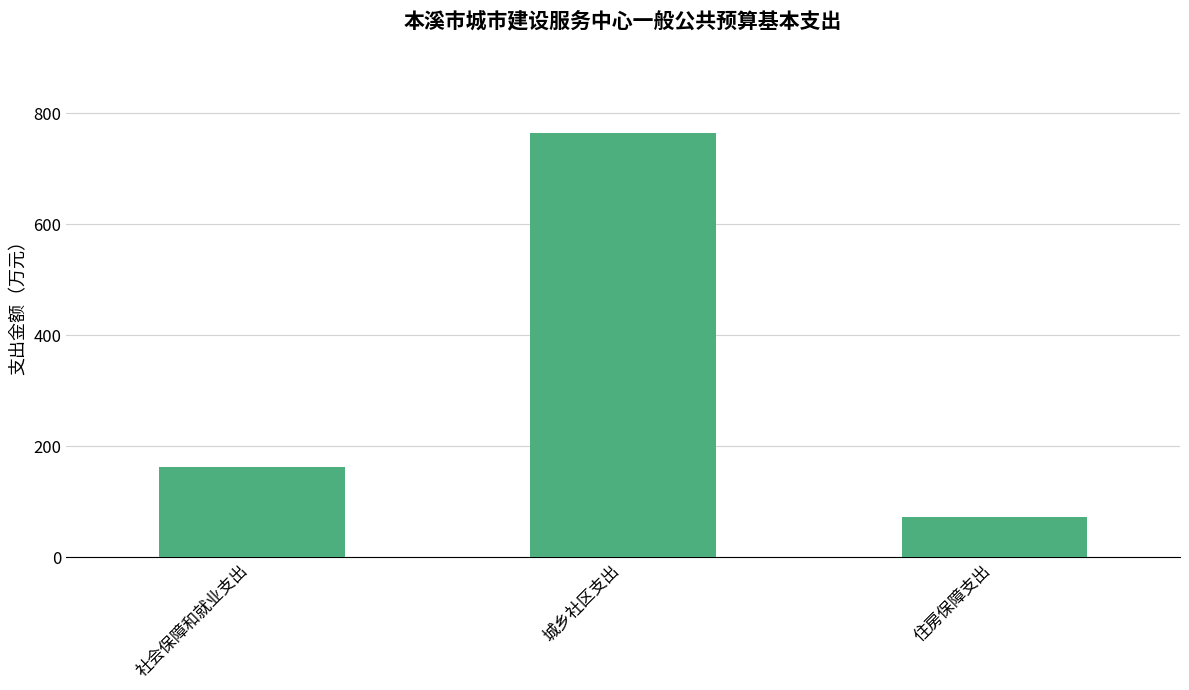

Reading left to right, transcribe all the data shown in this chart.

162.1	764.7	72.8